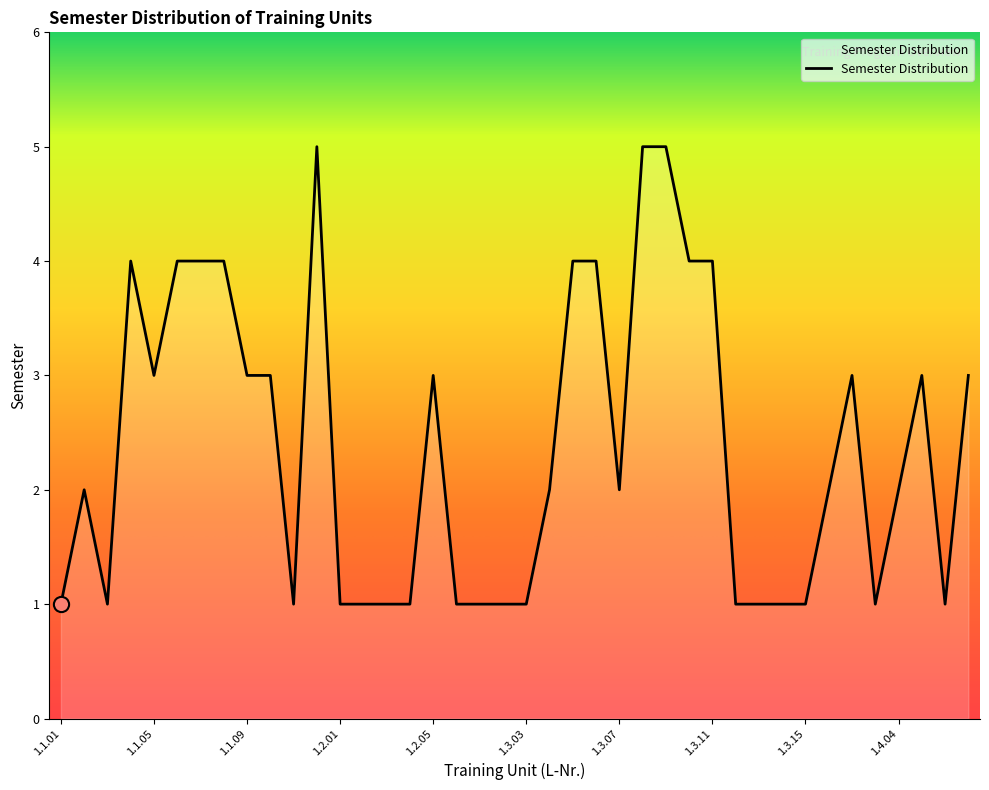

What is the greatest value displayed?

5